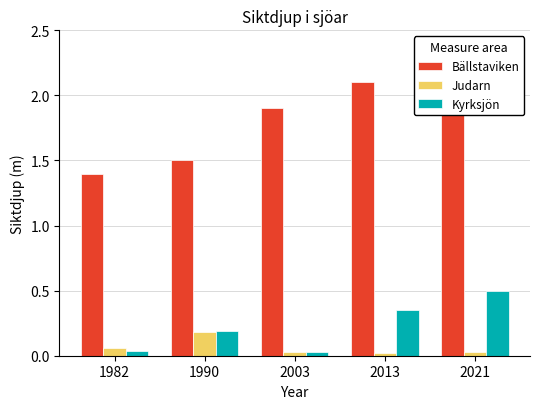

The Judarn series shows 0.2 at 1990. True or false?

True